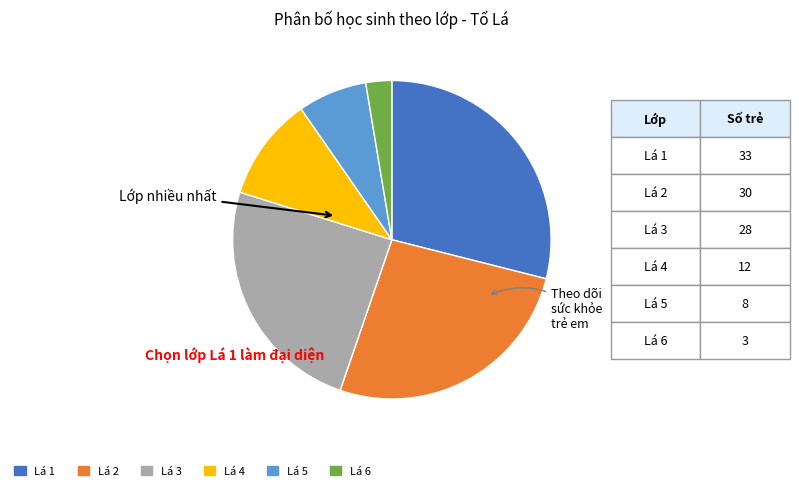

Is the sum of Lá 2 and Lá 1 greater than half?

Yes